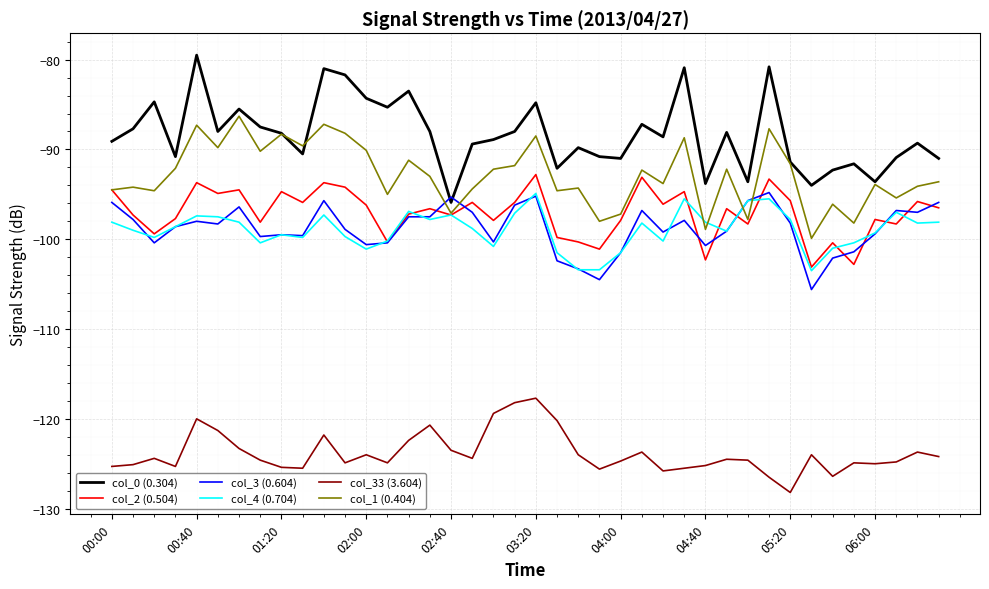

What is the maximum value shown in the chart?

-79.5